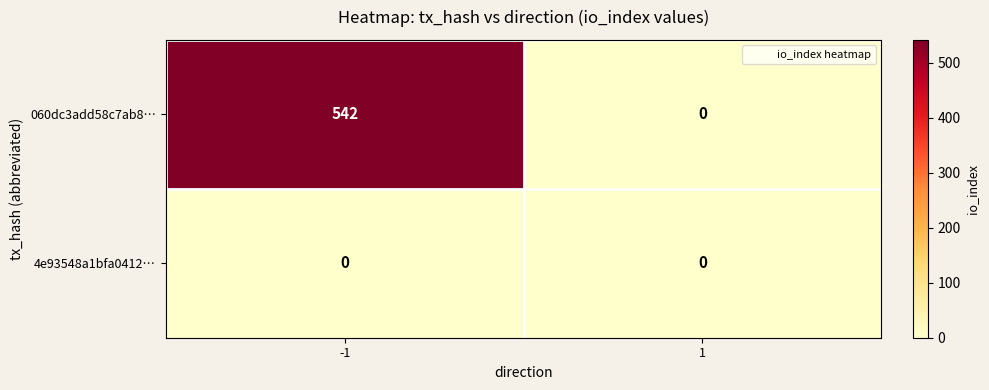

What is the total value across all series at -1?

542